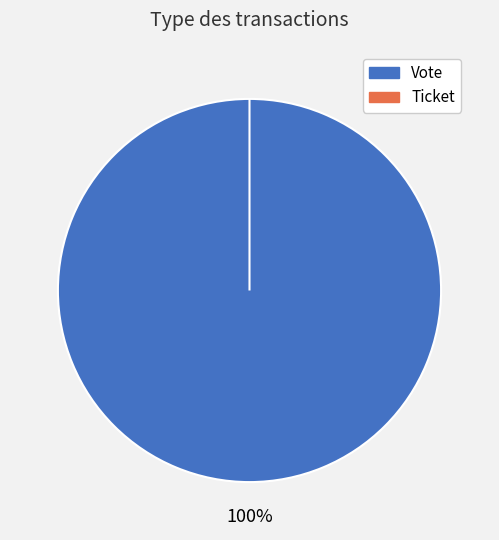

Is the sum of Ticket and Vote greater than half?

Yes